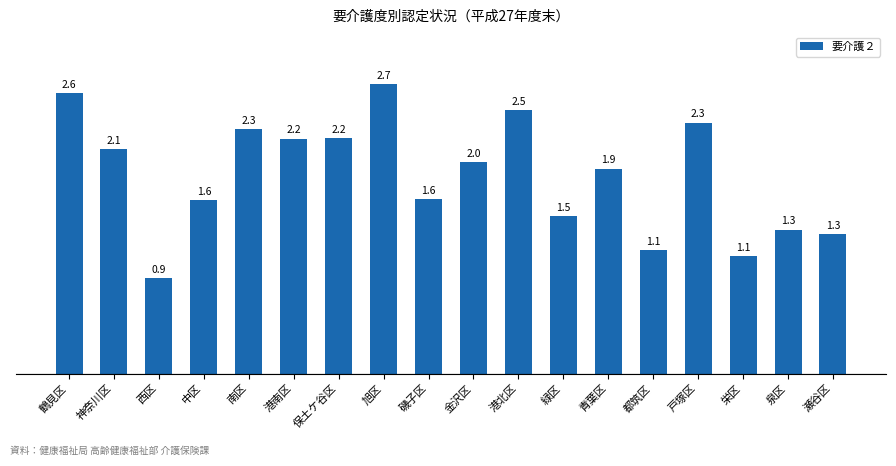

How many bars are there in total?

18